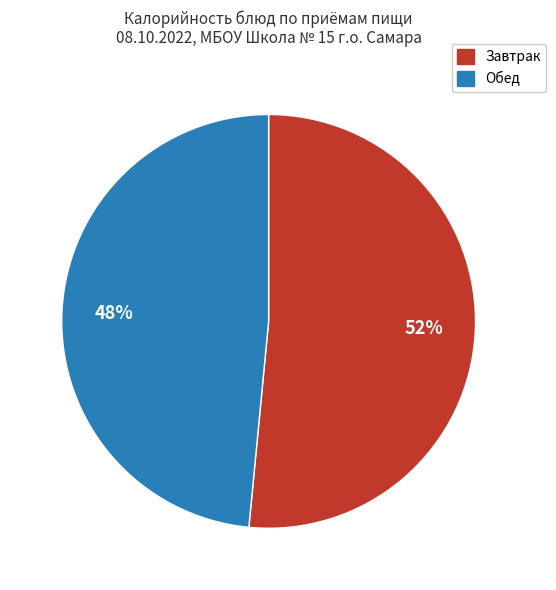

Combined, do Обед and Завтрак account for over 50%?

Yes